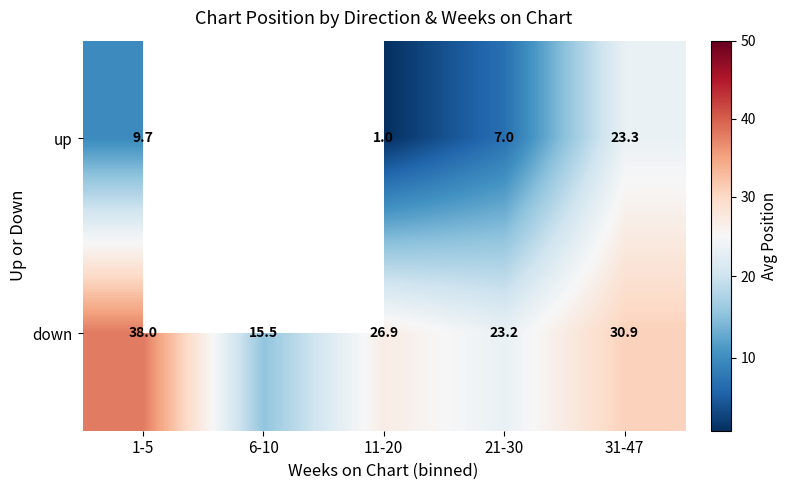

What is the lowest value of the down series?

15.5